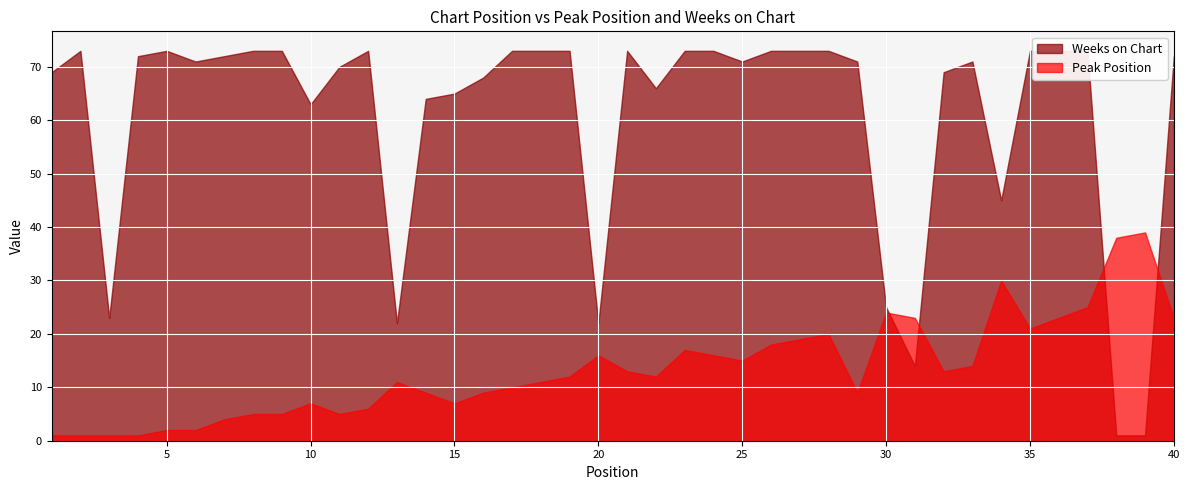

Which category has the highest value across all series?

2